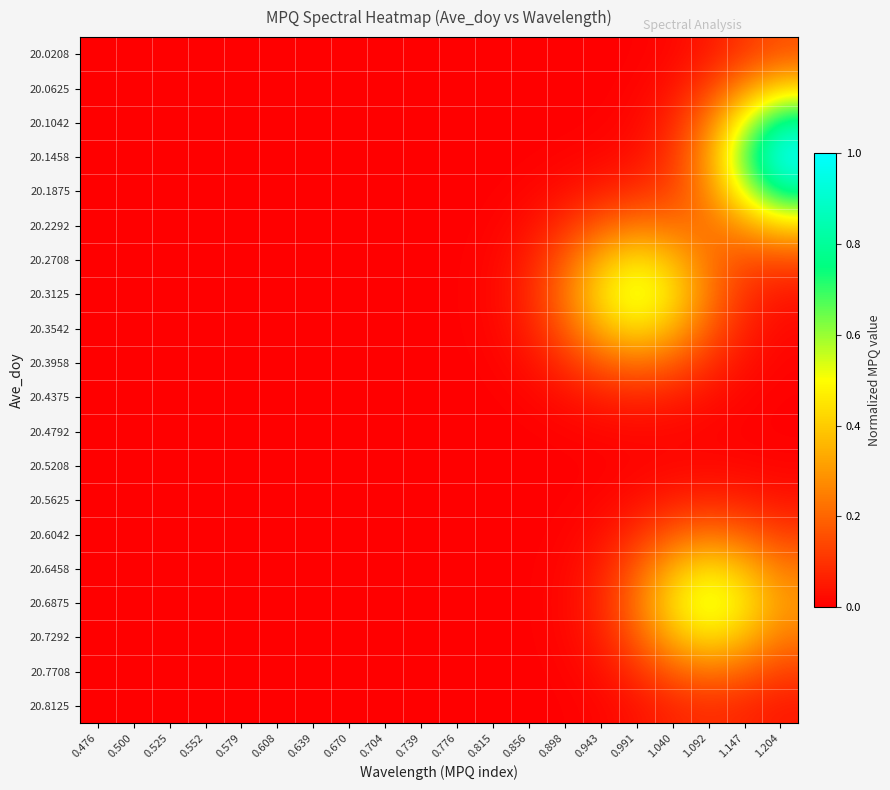

How many distinct data groups are displayed?

20